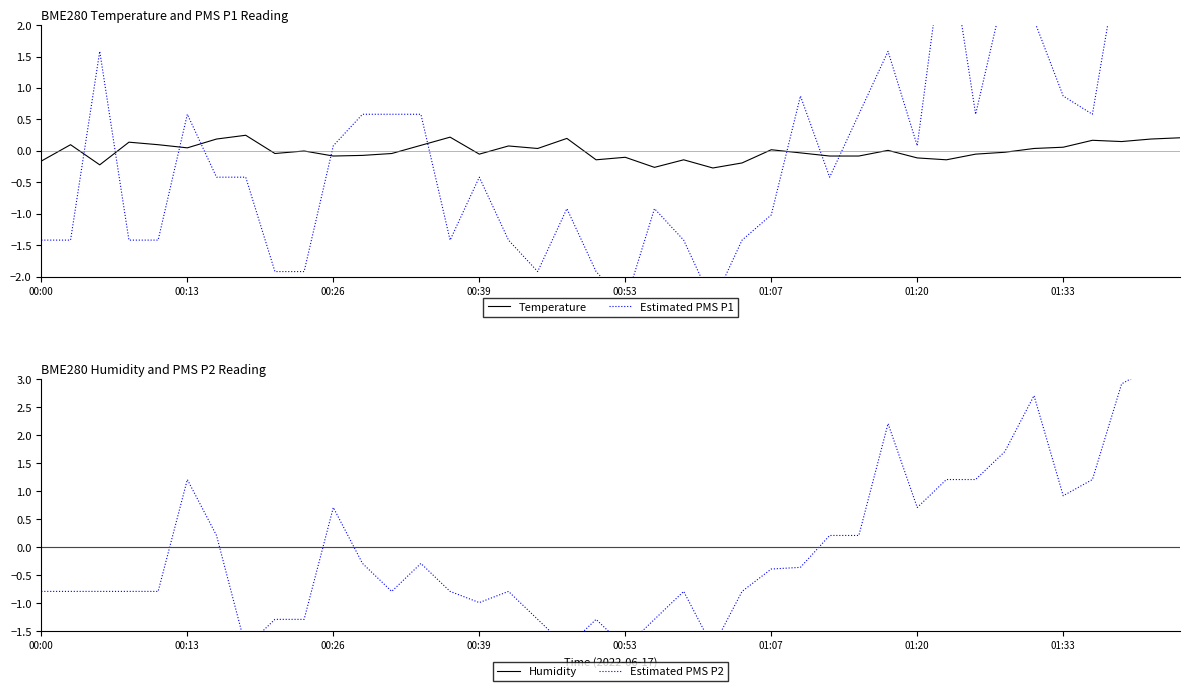

What is the lowest value of the Estimated PMS P2 series?

-1.8